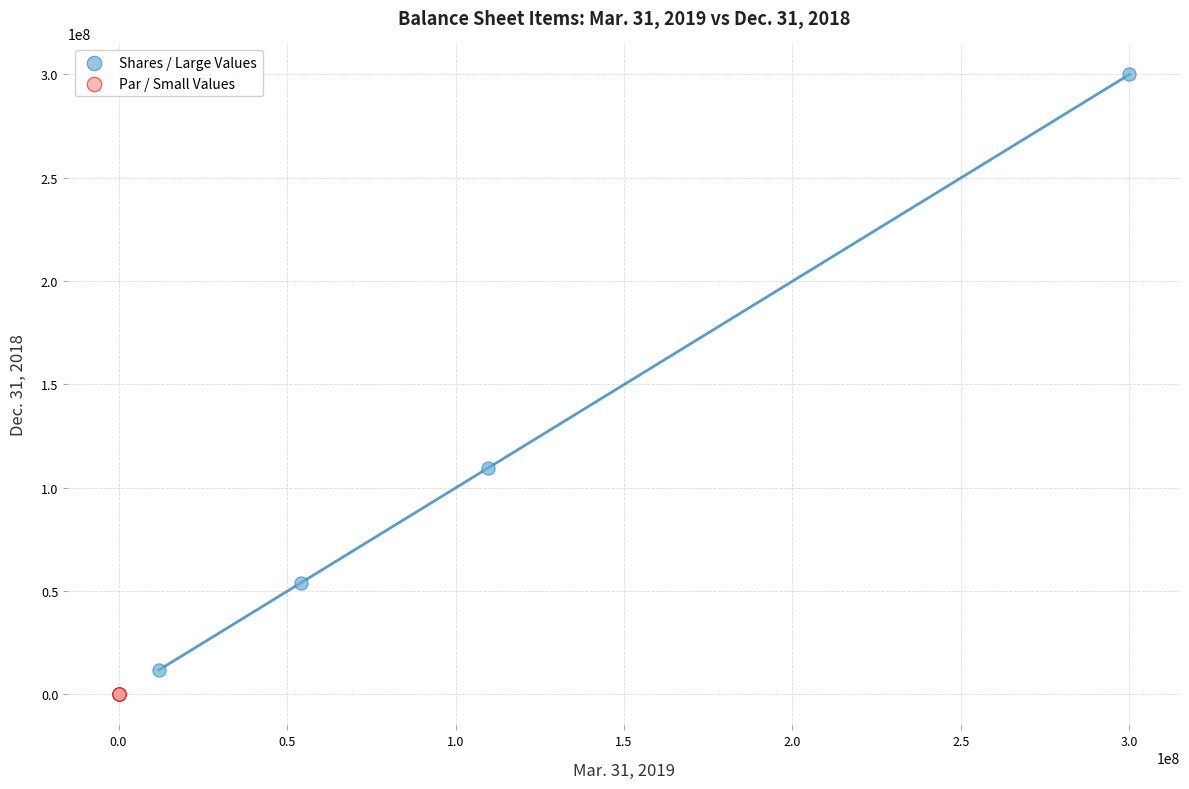

Which series contains the highest Y value?

Shares / Large Values